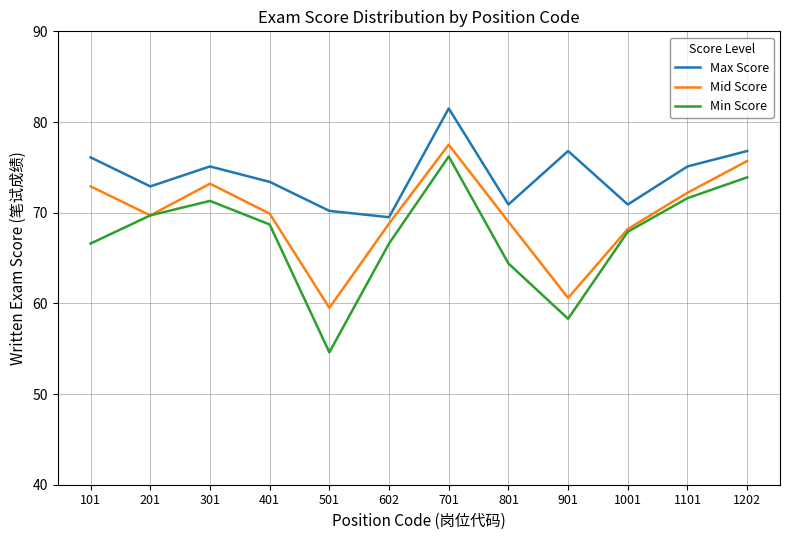

Is it true that Min Score equals 69.7 at 201?

True